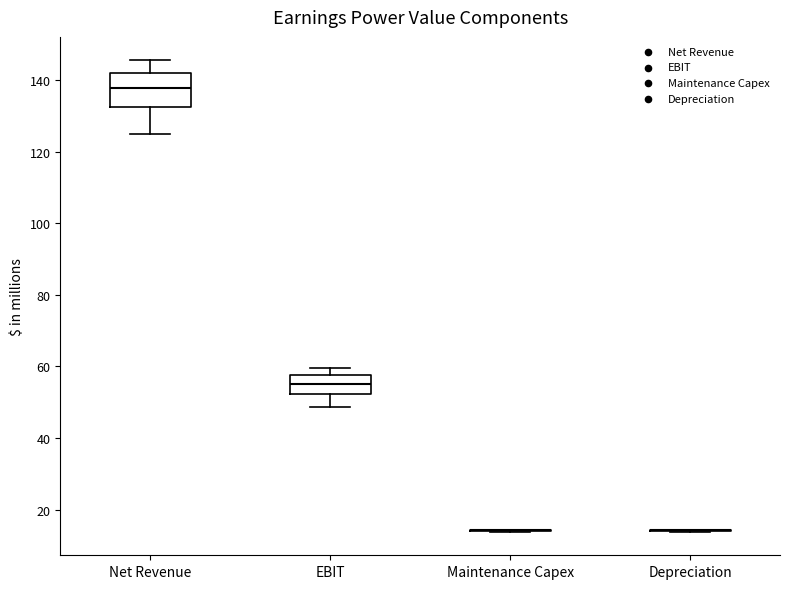

Comparing the boxes themselves (not the whiskers), which one is the tallest?

Net Revenue